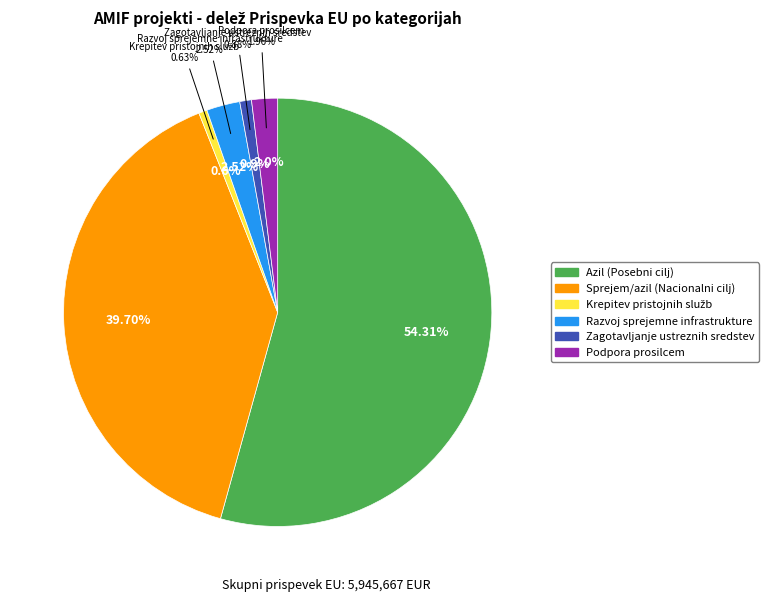

To the nearest percent, what is the combined percentage of Zagotavljanje ustreznih sredstev and Sprejem/azil (Nacionalni cilj)?

41%